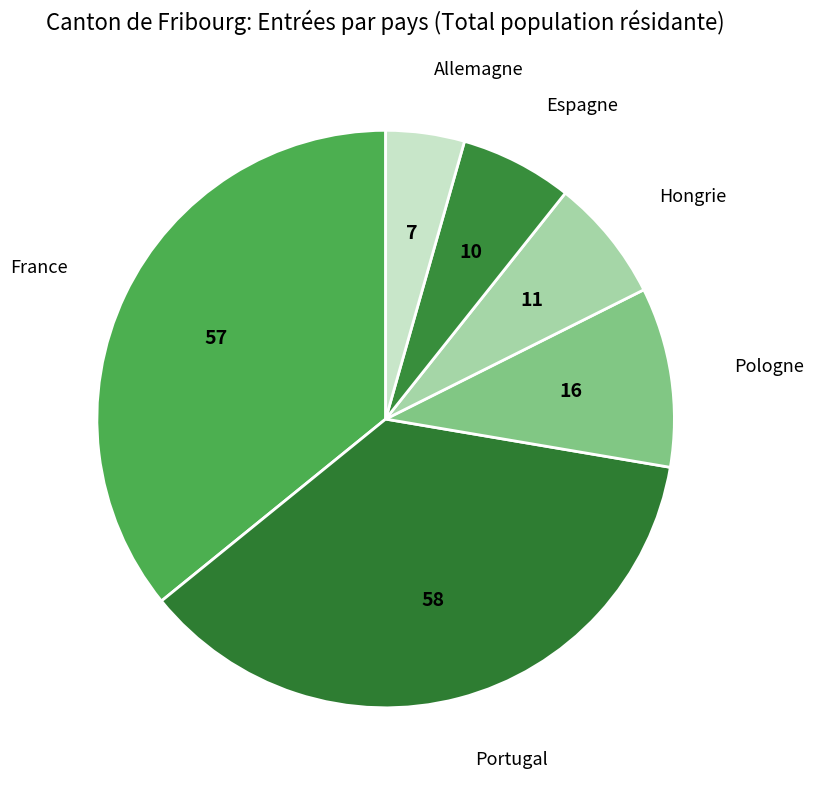

True or false: Pologne accounts for 3% of the total.

False